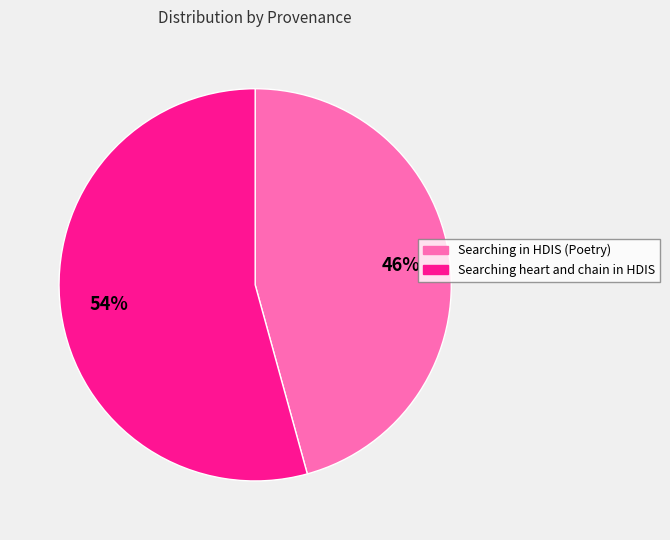

To the nearest percent, what is the combined percentage of Searching heart and chain in HDIS and Searching in HDIS (Poetry)?

100%